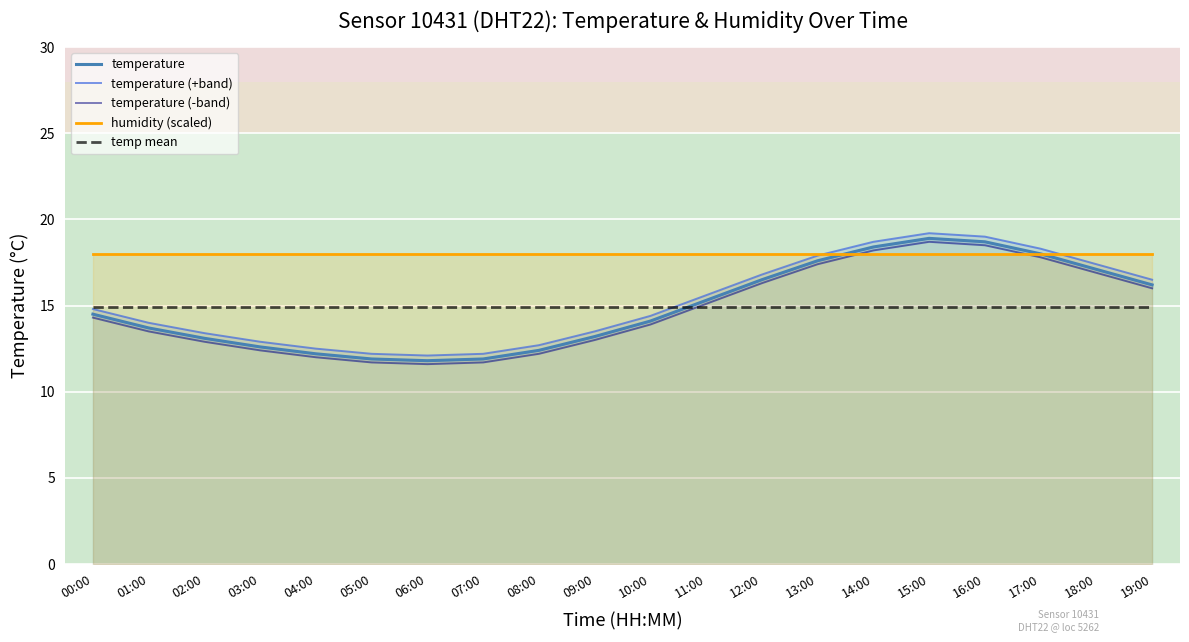

Which series has the widest spread of values?

temperature